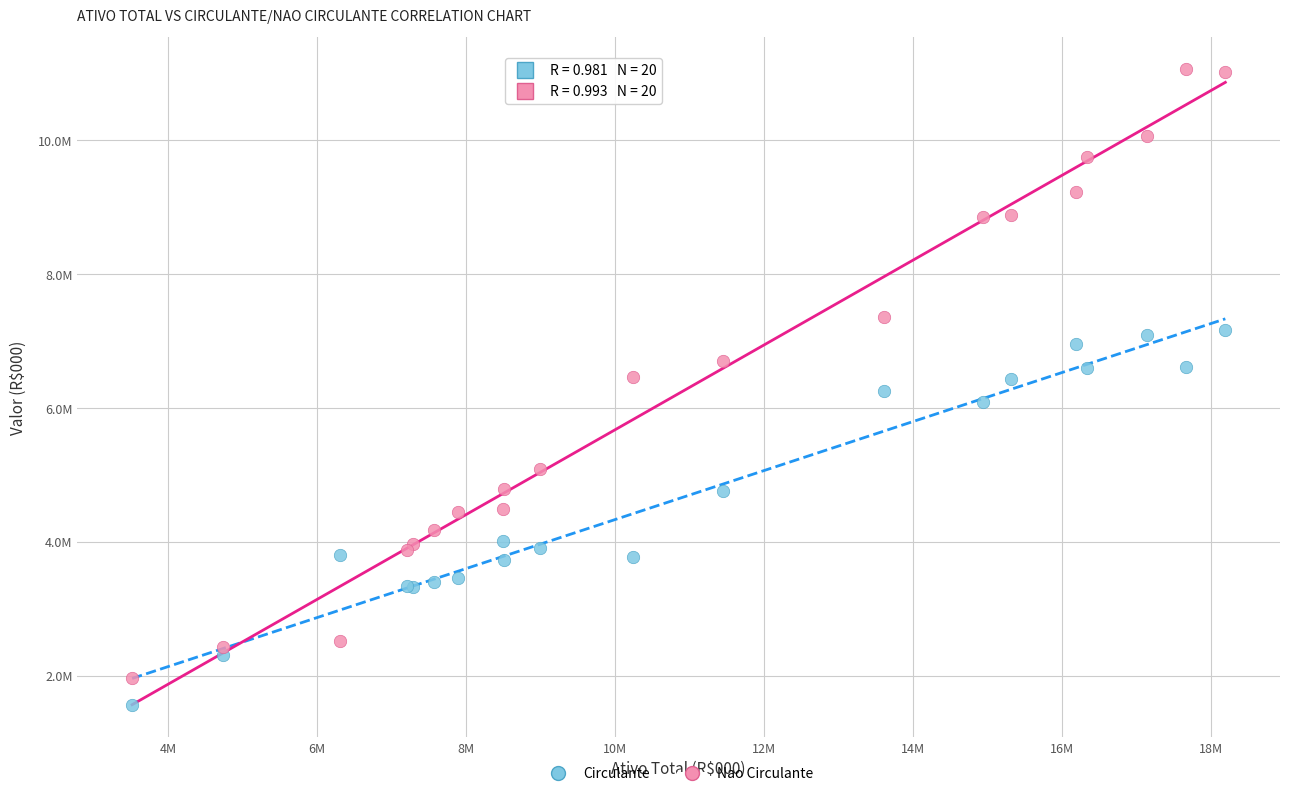

Which series contains the highest Y value?

Nao Circulante